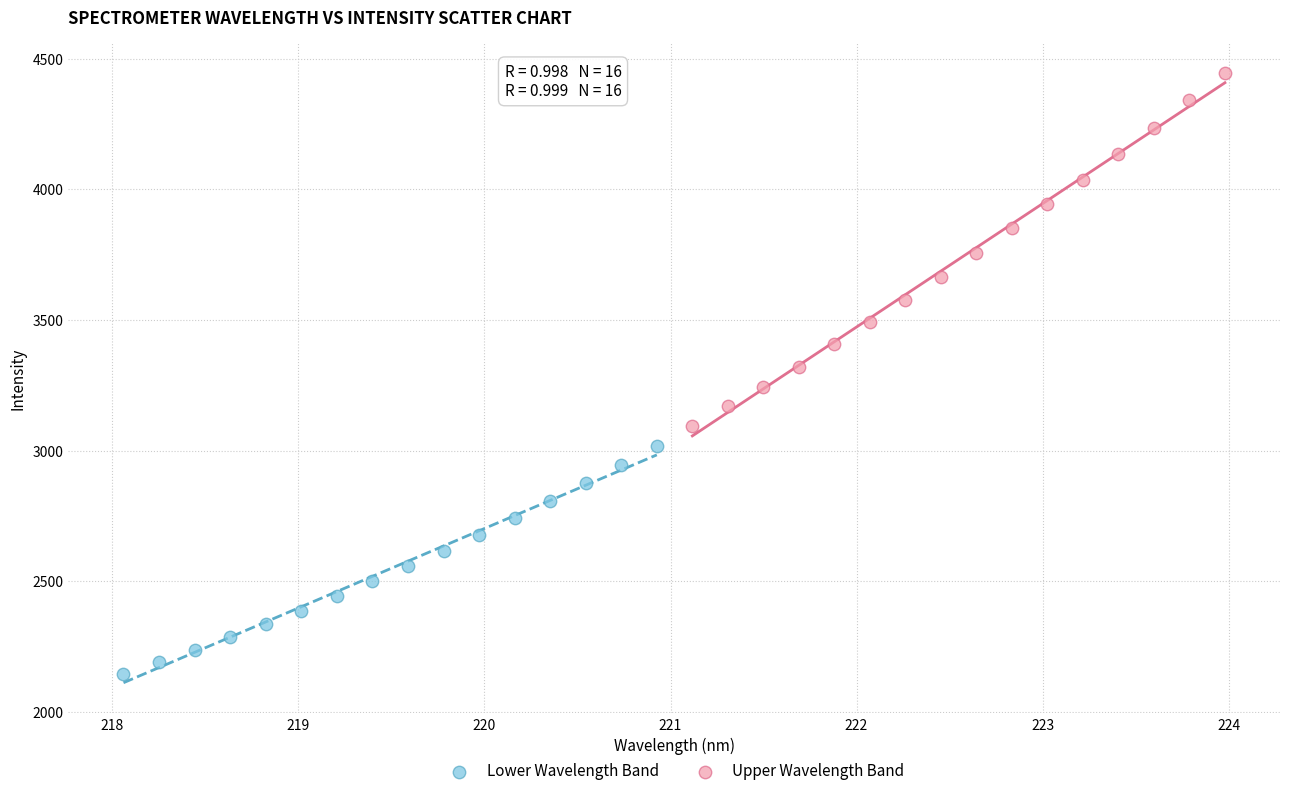

What are all the series names shown in the legend?

Lower Wavelength Band, Upper Wavelength Band